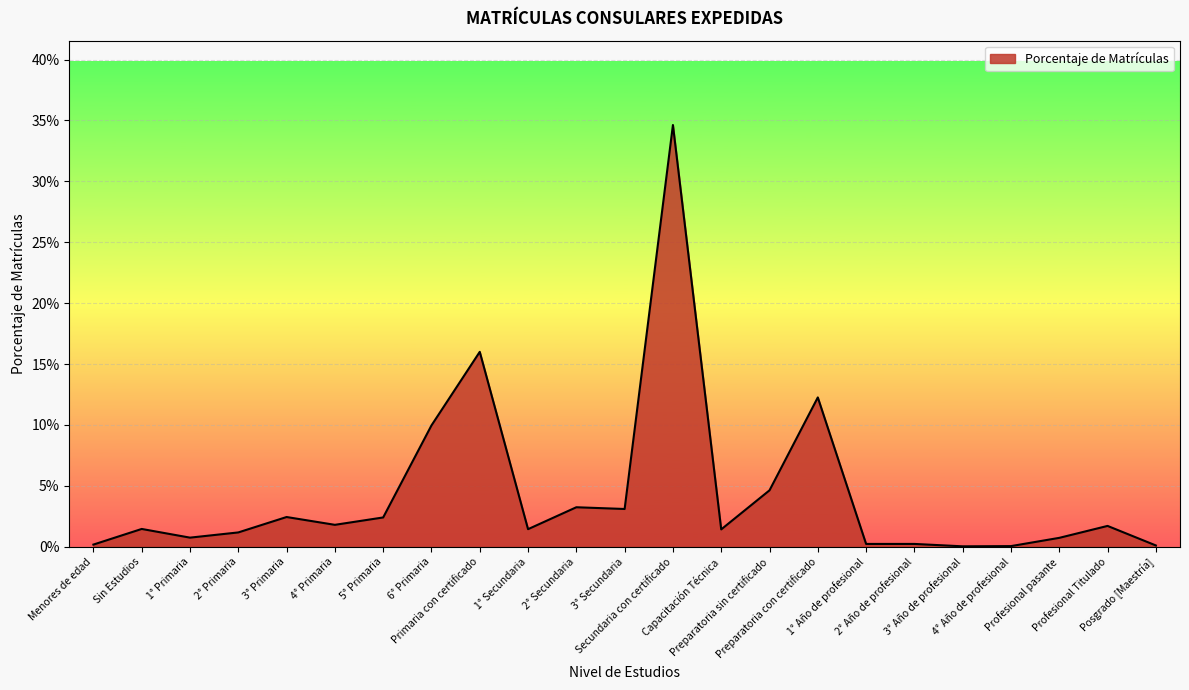

List the labels in order of value, smallest first.

3° Año de profesional, 4° Año de profesional, Posgrado [Maestría], Menores de edad, 1° Año de profesional, 2° Año de profesional, Profesional pasante, 1° Primaria, 2° Primaria, Capacitación Técnica, 1° Secundaria, Sin Estudios, Profesional Titulado, 4° Primaria, 5° Primaria, 3° Primaria, 3° Secundaria, 2° Secundaria, Preparatoria sin certificado, 6° Primaria, Preparatoria con certificado, Primaria con certificado, Secundaria con certificado